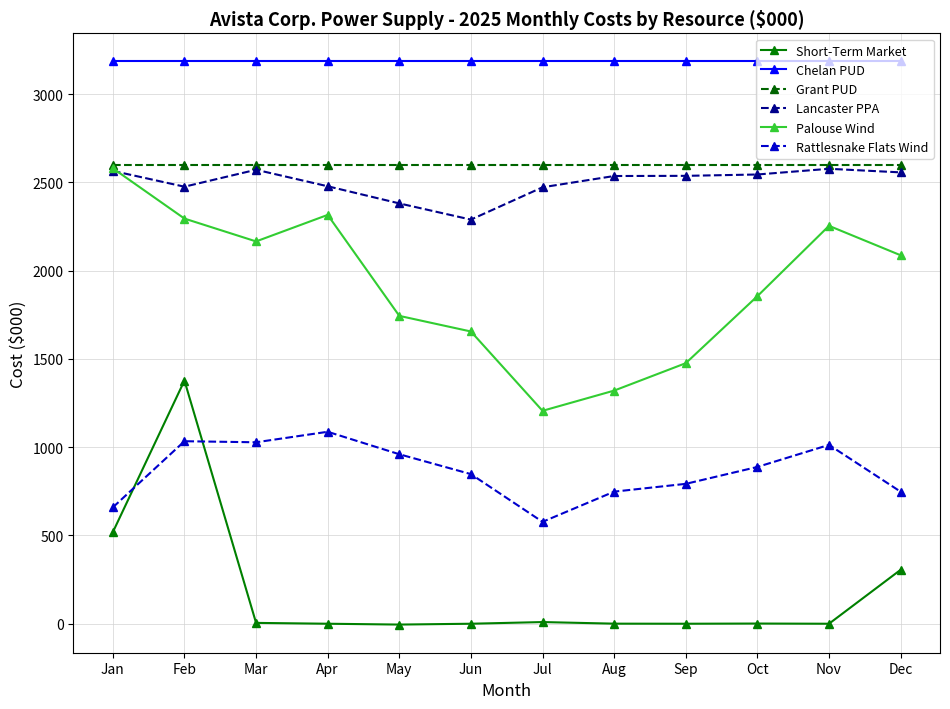

Is the value of Rattlesnake Flats Wind at Mar greater than the value of Palouse Wind at Jan?

No